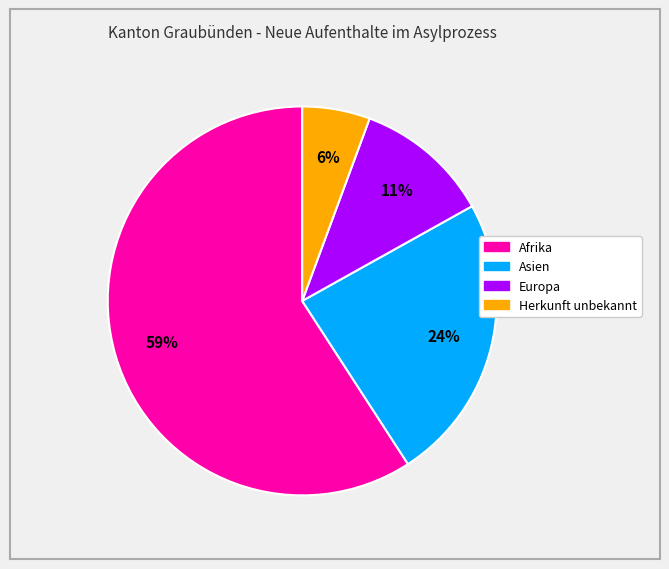

Is there any slice that represents more than half of the pie?

Yes